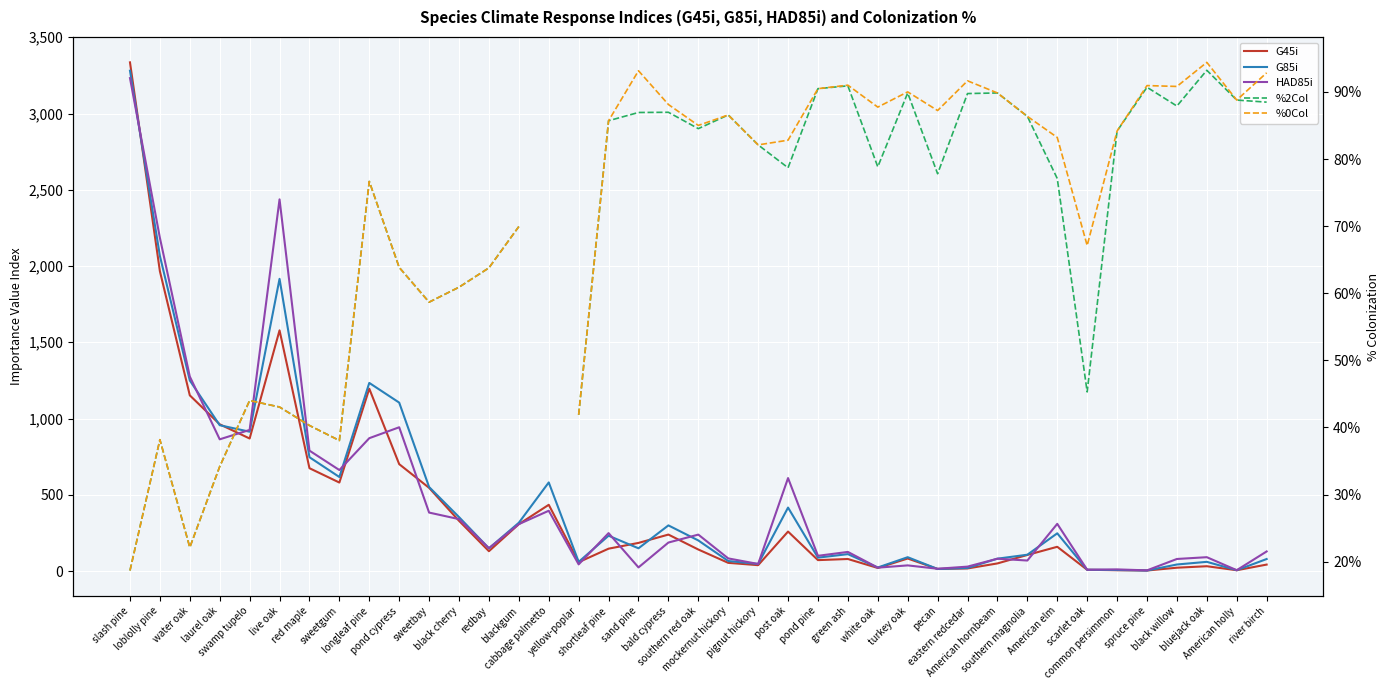

At which label does G45i reach its peak?

slash pine